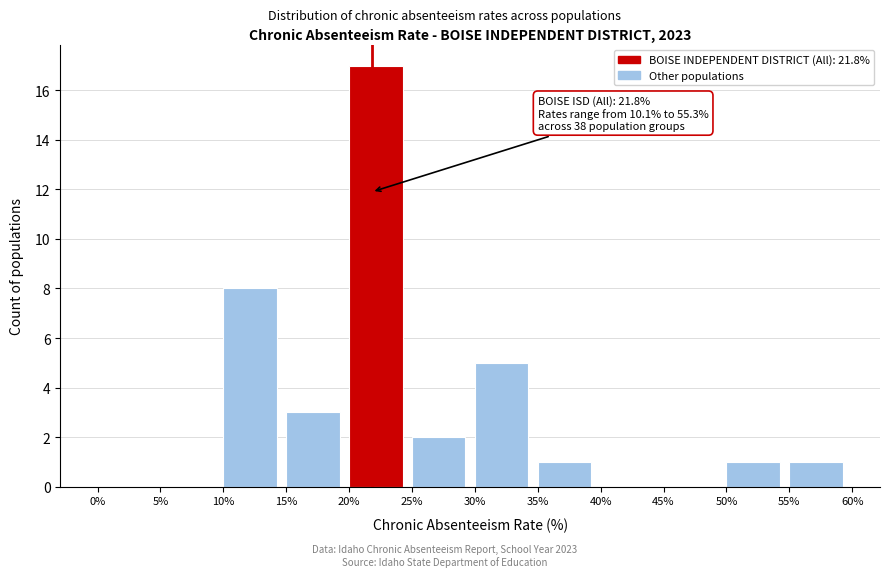

Over which range of the x-axis is the bar tallest?

20% to 25%